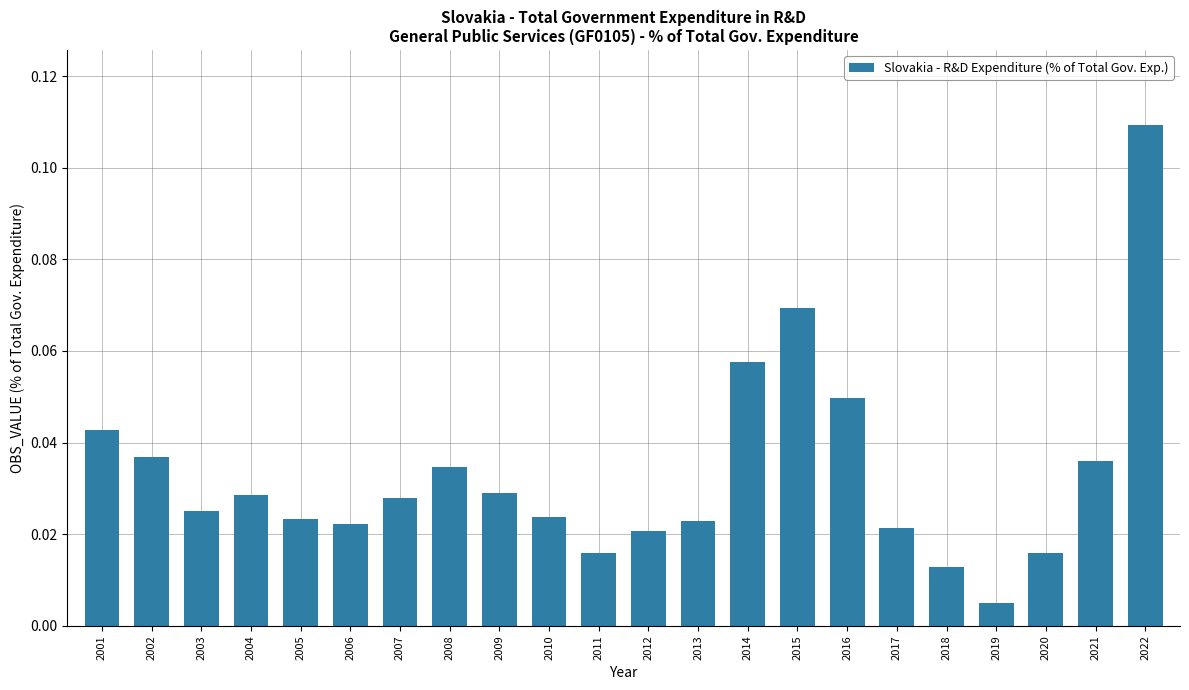

Which label corresponds to the smallest value in the chart?

2019